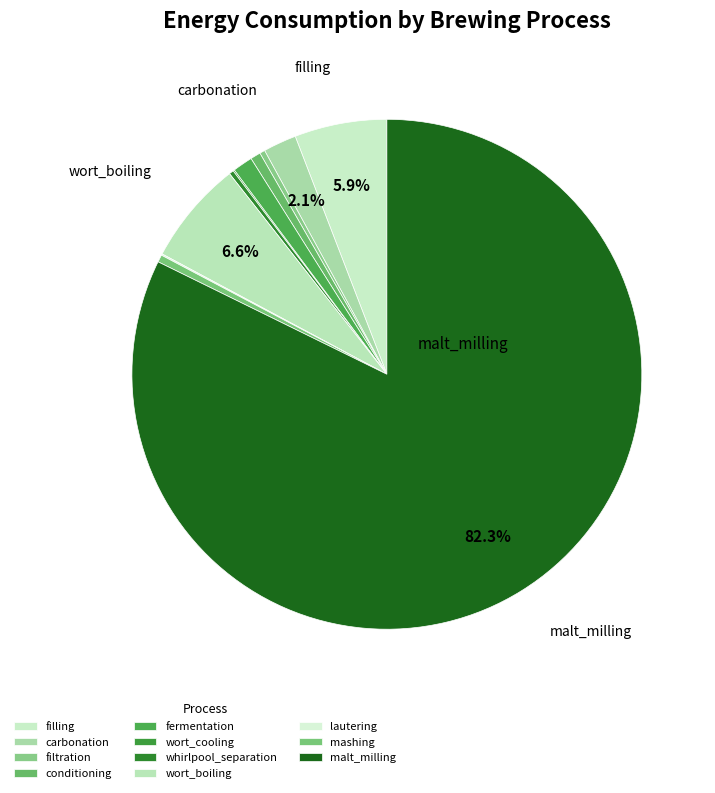

Between wort_boiling and filling, which is larger?

wort_boiling